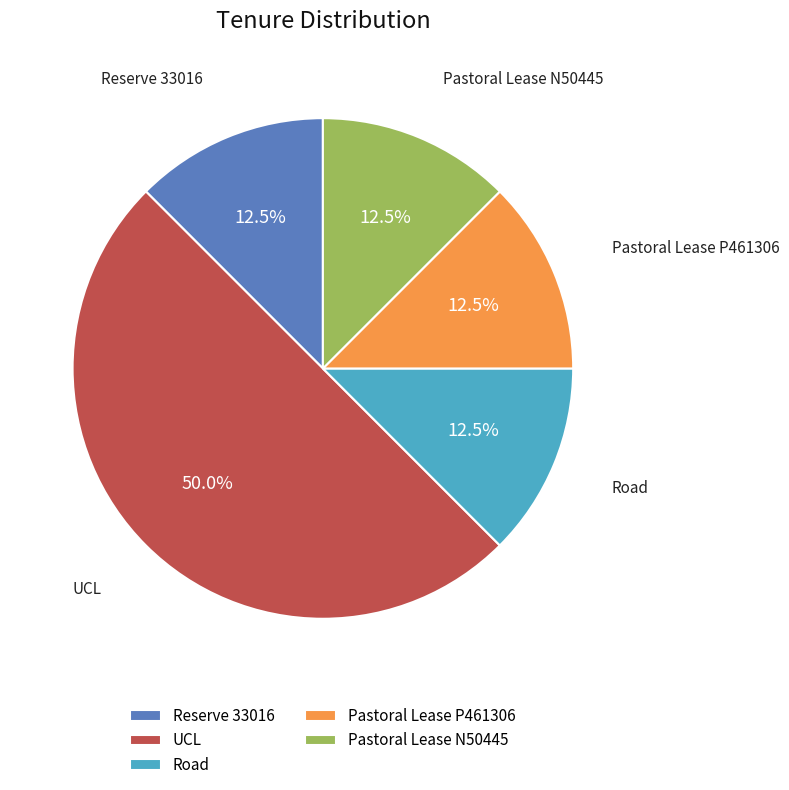

Does Reserve 33016 account for over 50% of the chart?

No